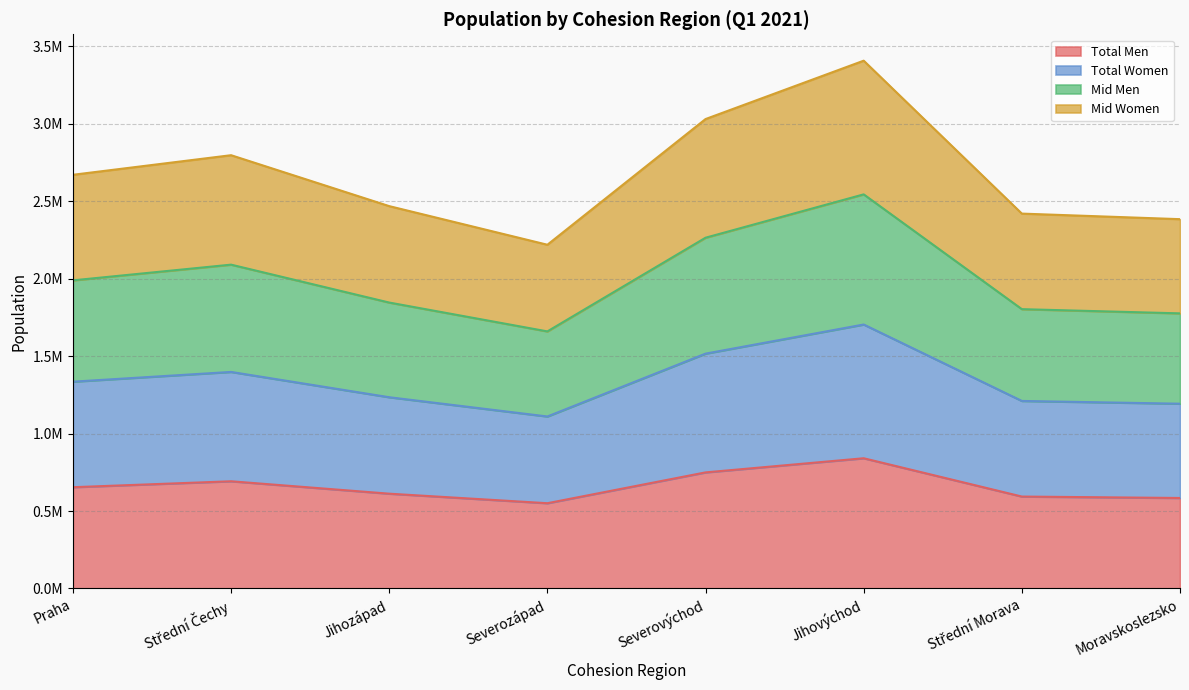

What is the difference between the highest and lowest values at Moravskoslezsko?

1800282